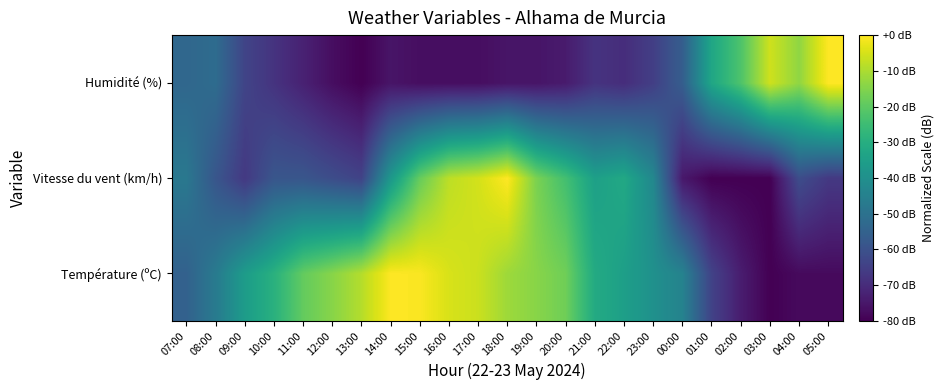

Reading left to right, what are all the values shown in this chart?

Température (ºC): 07:00=-55.1	08:00=-47.2	09:00=-36.0	10:00=-29.1	11:00=-19.1	12:00=-14.3	13:00=-9.0	14:00=0.0	15:00=-0.5	16:00=-4.8	17:00=-6.4	18:00=-11.7	19:00=-14.3	20:00=-17.5	21:00=-31.3	22:00=-35.0	23:00=-39.7	00:00=-44.5	01:00=-64.1	02:00=-73.6	03:00=-80.0	04:00=-77.9	05:00=-77.9
Vitesse du vent (km/h): 07:00=-48.0	08:00=-58.7	09:00=-66.7	10:00=-58.7	11:00=-58.7	12:00=-61.3	13:00=-64.0	14:00=-37.3	15:00=-18.7	16:00=-8.0	17:00=-5.3	18:00=0.0	19:00=-16.0	20:00=-24.0	21:00=-34.7	22:00=-32.0	23:00=-42.7	00:00=-74.7	01:00=-80.0	02:00=-80.0	03:00=-80.0	04:00=-61.3	05:00=-66.7
Humidité (%): 07:00=-53.3	08:00=-51.9	09:00=-63.7	10:00=-68.1	11:00=-72.6	12:00=-77.0	13:00=-80.0	14:00=-75.6	15:00=-77.0	16:00=-77.0	17:00=-77.0	18:00=-75.6	19:00=-75.6	20:00=-74.1	21:00=-68.1	22:00=-69.6	23:00=-65.2	00:00=-56.3	01:00=-32.6	02:00=-22.2	03:00=-5.9	04:00=-13.3	05:00=0.0